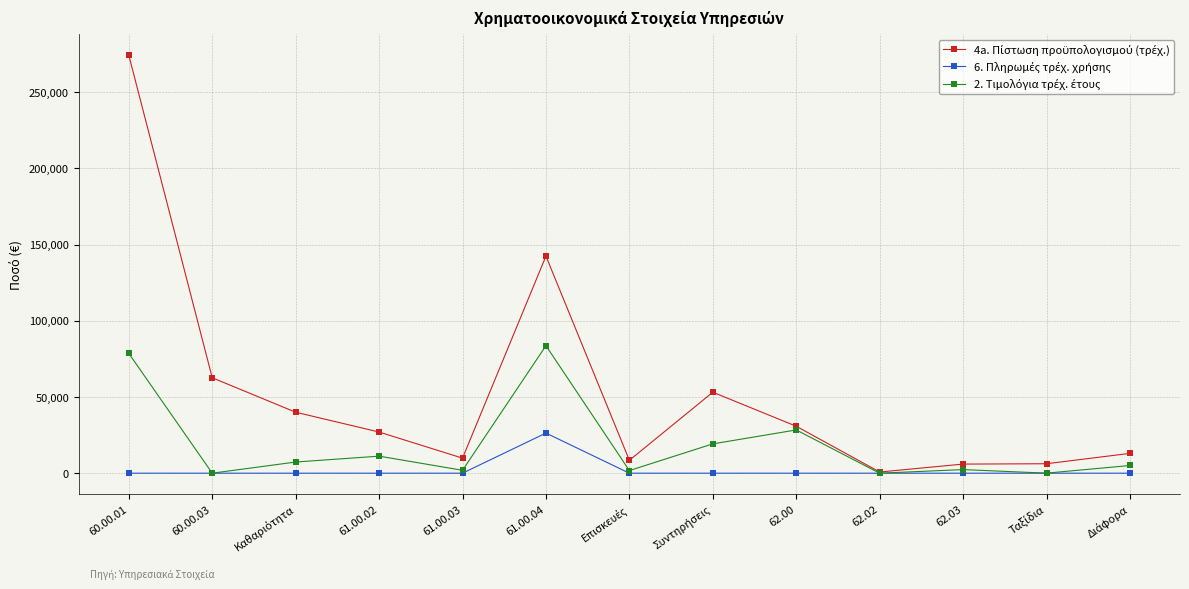

Does the chart have visible grid lines?

Yes